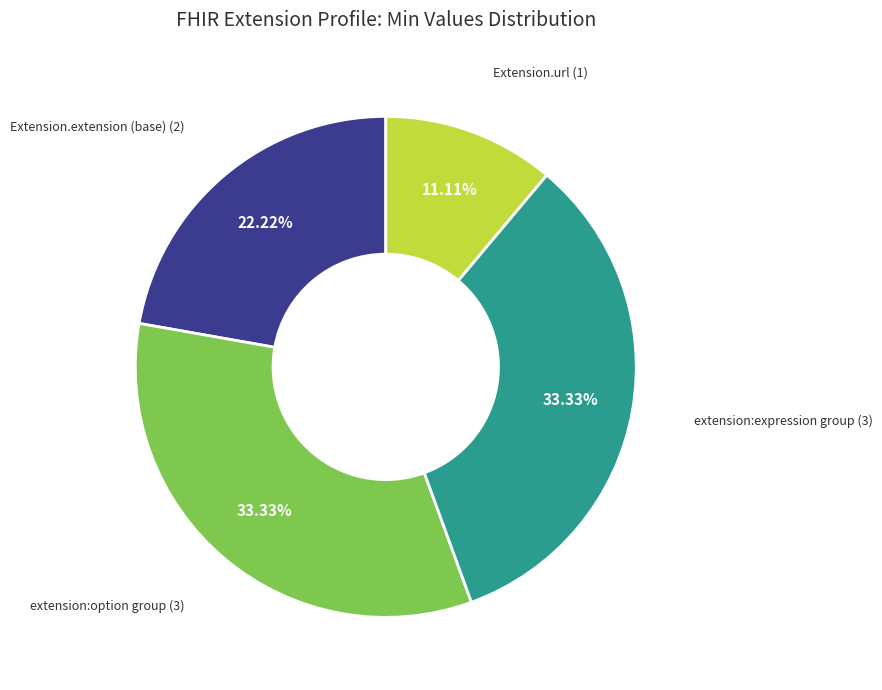

Count the number of slices in the pie.

4